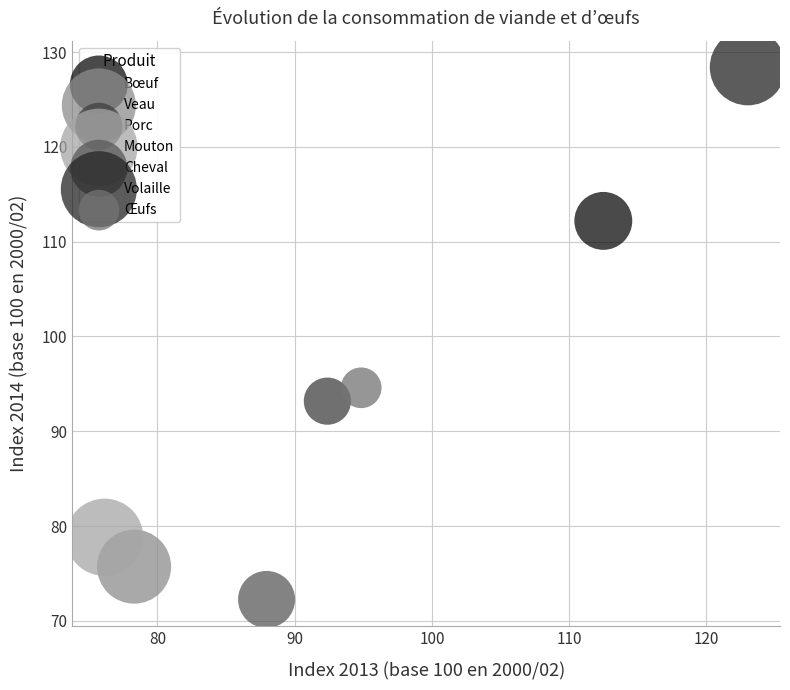

What are all the series names shown in the legend?

Bœuf, Veau, Porc, Mouton, Cheval, Volaille, Œufs